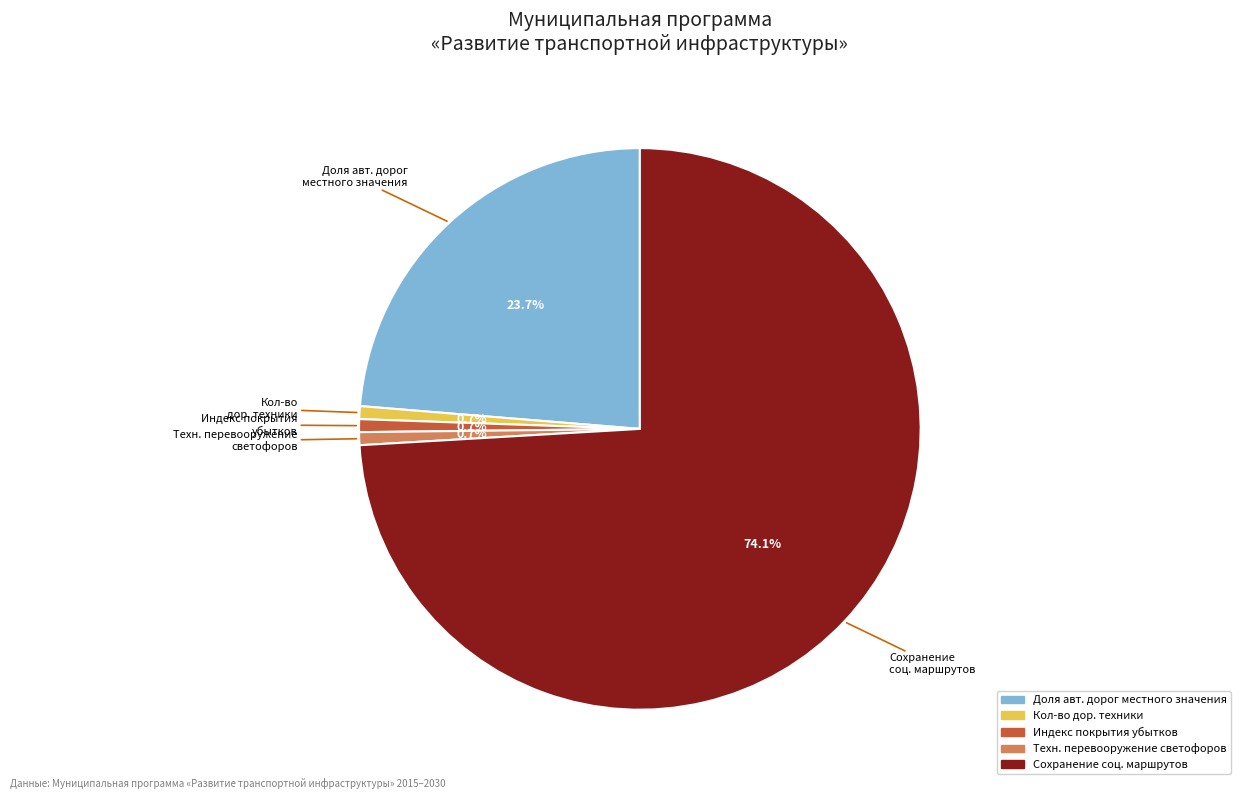

Is there a majority slice in this chart?

Yes